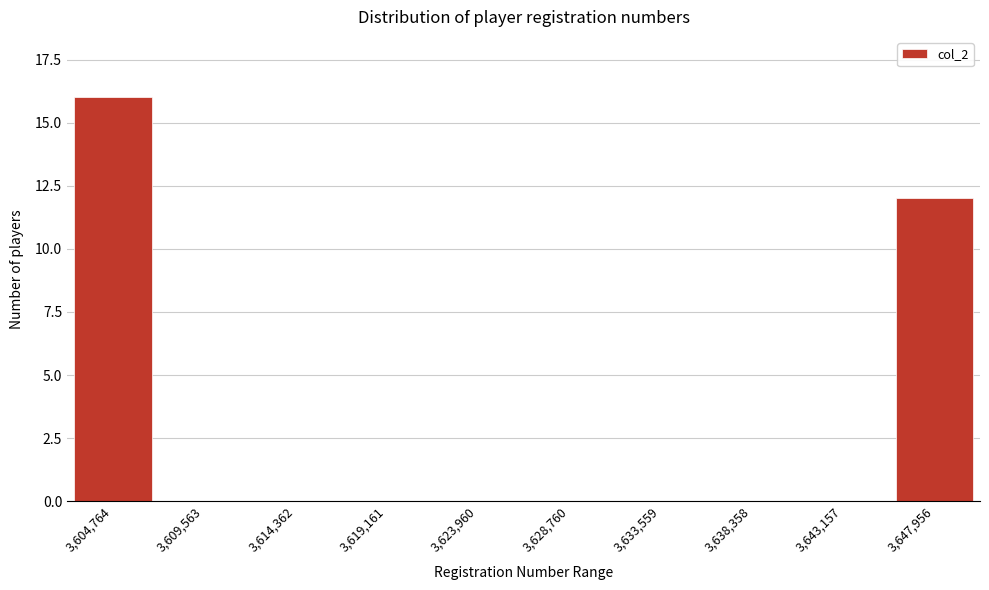

Reading right to left, transcribe all the data shown in this chart.

3,647,956=12	3,643,157=0	3,638,358=0	3,633,559=0	3,628,760=0	3,623,960=0	3,619,161=0	3,614,362=0	3,609,563=0	3,604,764=16